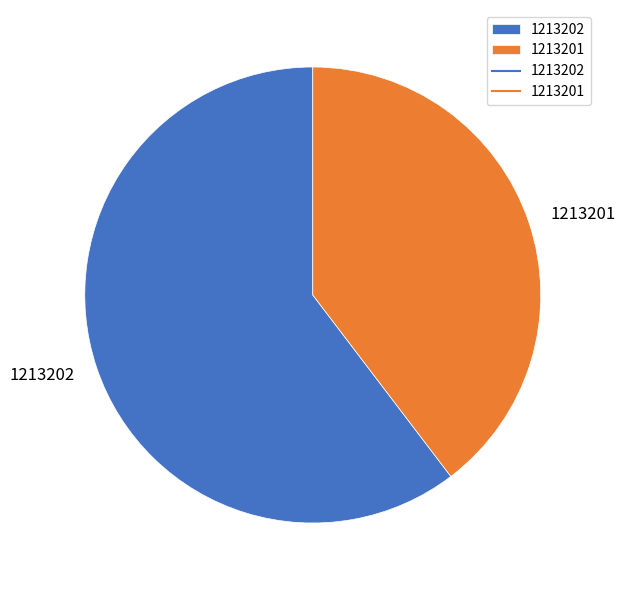

Count the number of slices in the pie.

2